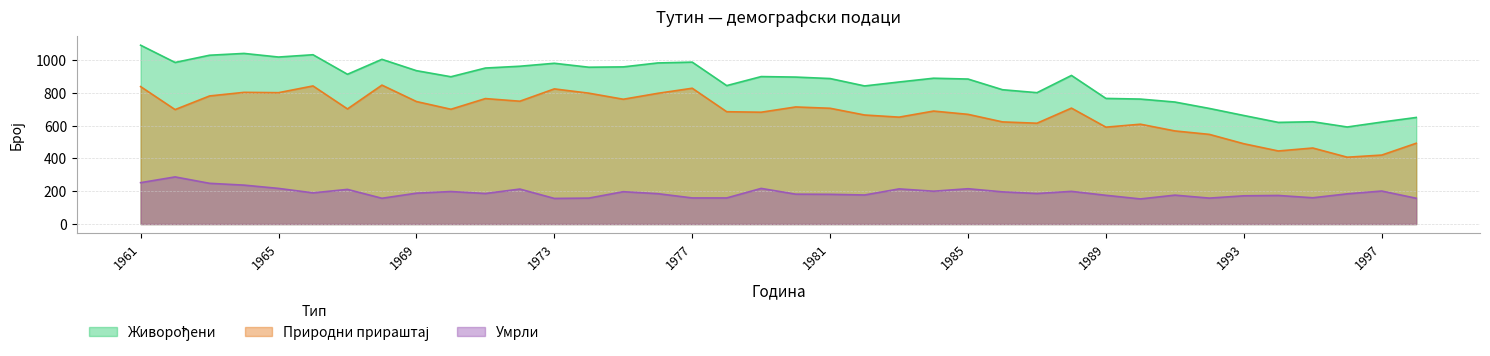

Reading left to right, what are all the values shown in this chart?

Живорођени: 1961=1089	1962=984	1963=1028	1964=1039	1965=1017	1966=1031	1967=912	1968=1003	1969=934	1970=897	1971=950	1972=961	1973=979	1974=955	1975=957	1976=981	1977=986	1978=843	1979=898	1980=895	1981=886	1982=841	1983=865	1984=888	1985=883	1986=818	1987=800	1988=905	1989=765	1990=761	1991=743	1992=704	1993=661	1994=619	1995=623	1996=591	1997=621	1998=649
Природни прираштај: 1961=837	1962=697	1963=780	1964=802	1965=800	1966=841	1967=701	1968=846	1969=746	1970=699	1971=764	1972=748	1973=823	1974=797	1975=760	1976=796	1977=827	1978=684	1979=681	1980=713	1981=705	1982=664	1983=651	1984=688	1985=668	1986=622	1987=614	1988=706	1989=590	1990=608	1991=567	1992=546	1993=489	1994=445	1995=463	1996=407	1997=420	1998=492
Умрли: 1961=252	1962=287	1963=248	1964=237	1965=217	1966=190	1967=211	1968=157	1969=188	1970=198	1971=186	1972=213	1973=156	1974=158	1975=197	1976=185	1977=159	1978=159	1979=217	1980=182	1981=181	1982=177	1983=214	1984=200	1985=215	1986=196	1987=186	1988=199	1989=175	1990=153	1991=176	1992=158	1993=172	1994=174	1995=160	1996=184	1997=201	1998=157